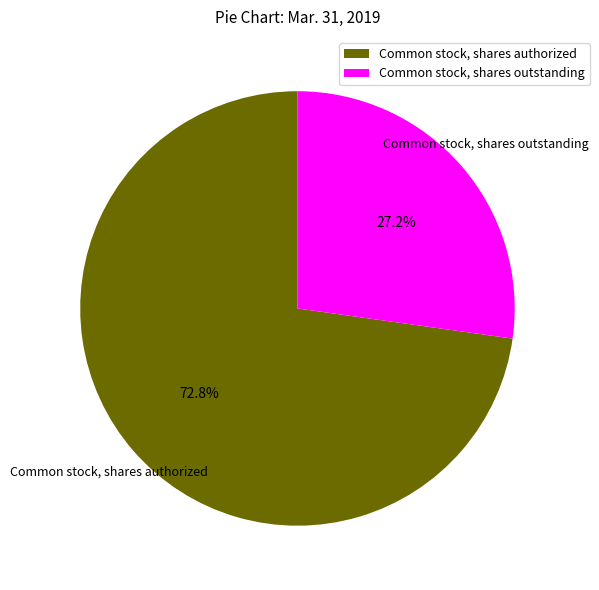

Combined, do Common stock, shares outstanding and Common stock, shares authorized account for over 50%?

Yes